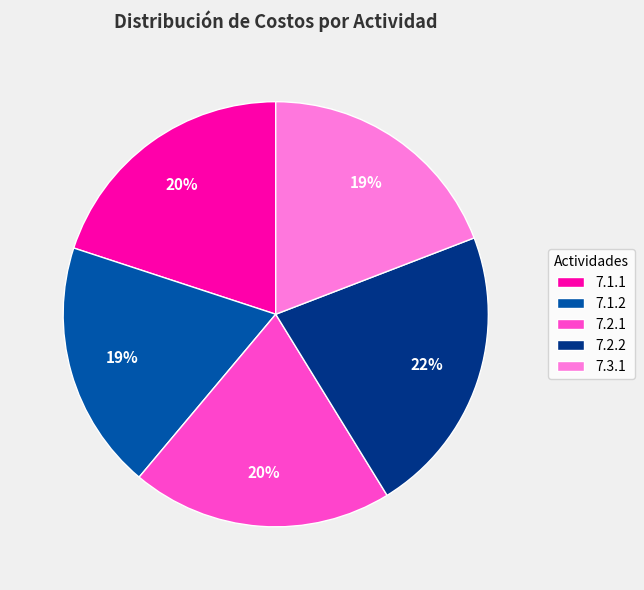

The 7.2.1 slice represents 20% of the pie. True or false?

True